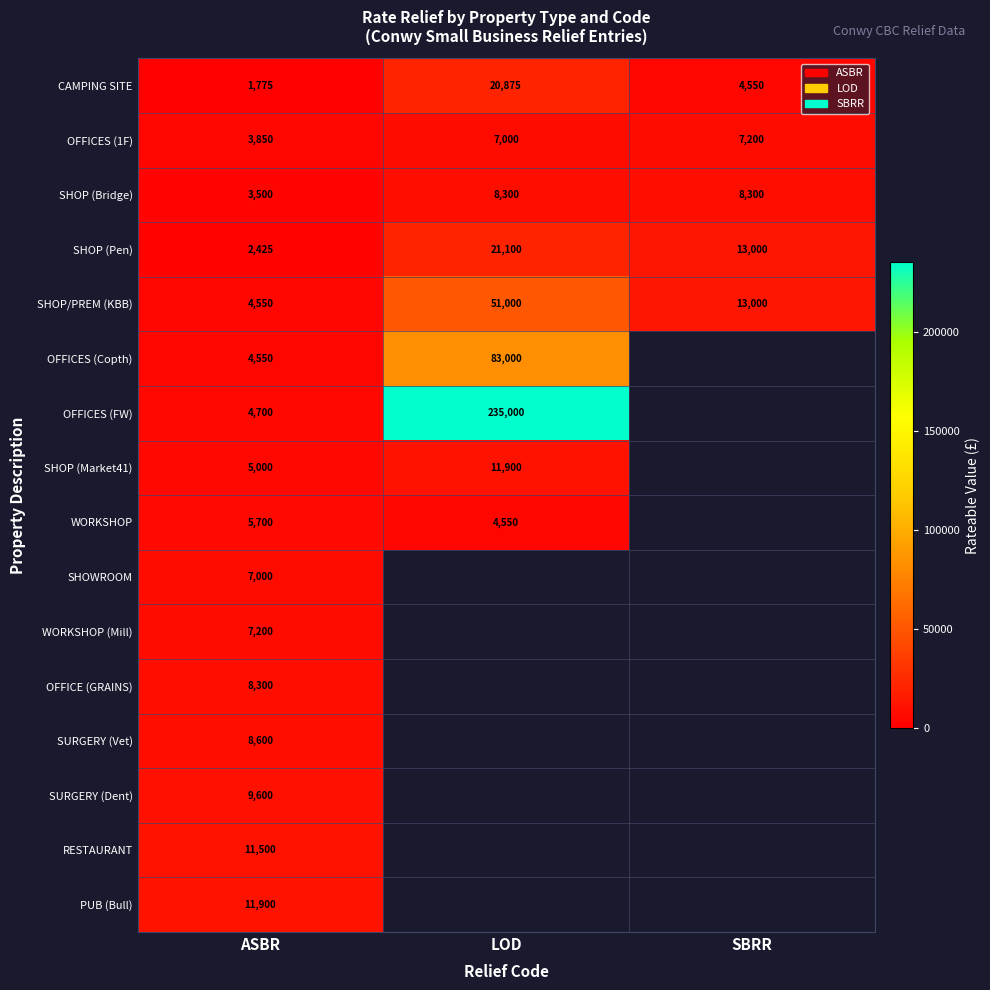

What is the difference between the maximum and minimum values in the CAMPING SITE series?

19100